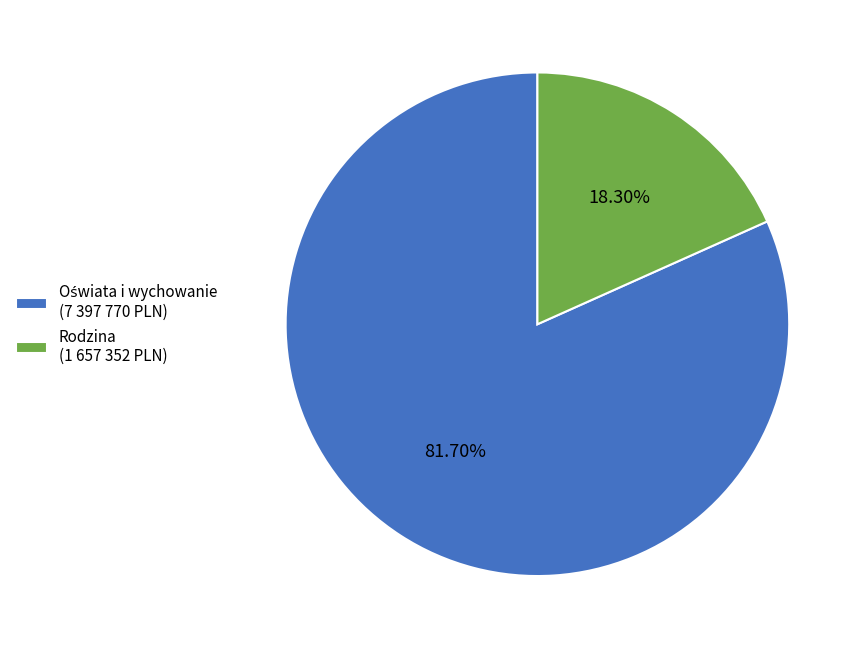

Does any single category account for the majority?

Yes